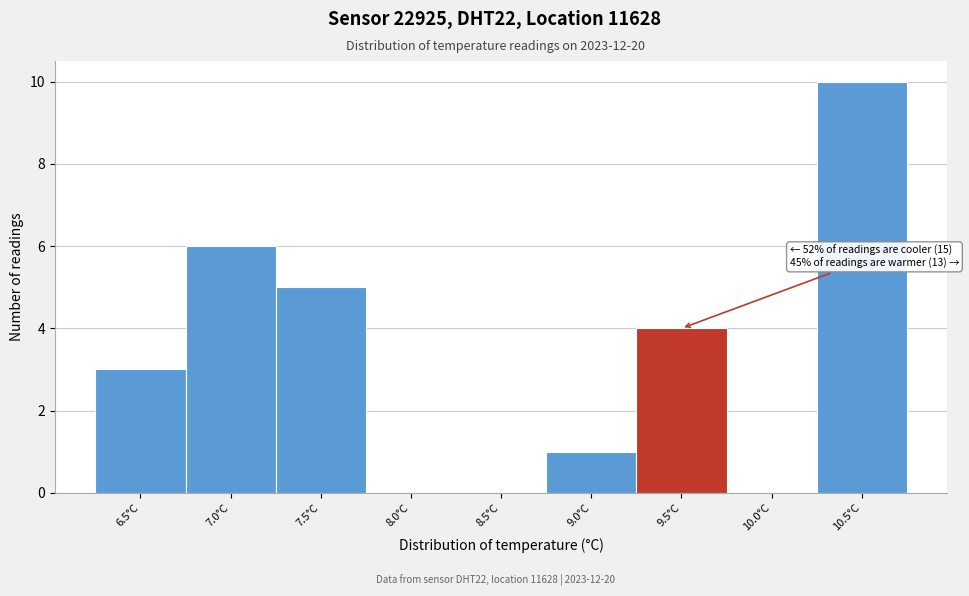

Reading left to right, what are all the values shown in this chart?

6.5°C=3	7.0°C=6	7.5°C=5	8.0°C=0	8.5°C=0	9.0°C=1	9.5°C=4	10.0°C=0	10.5°C=10